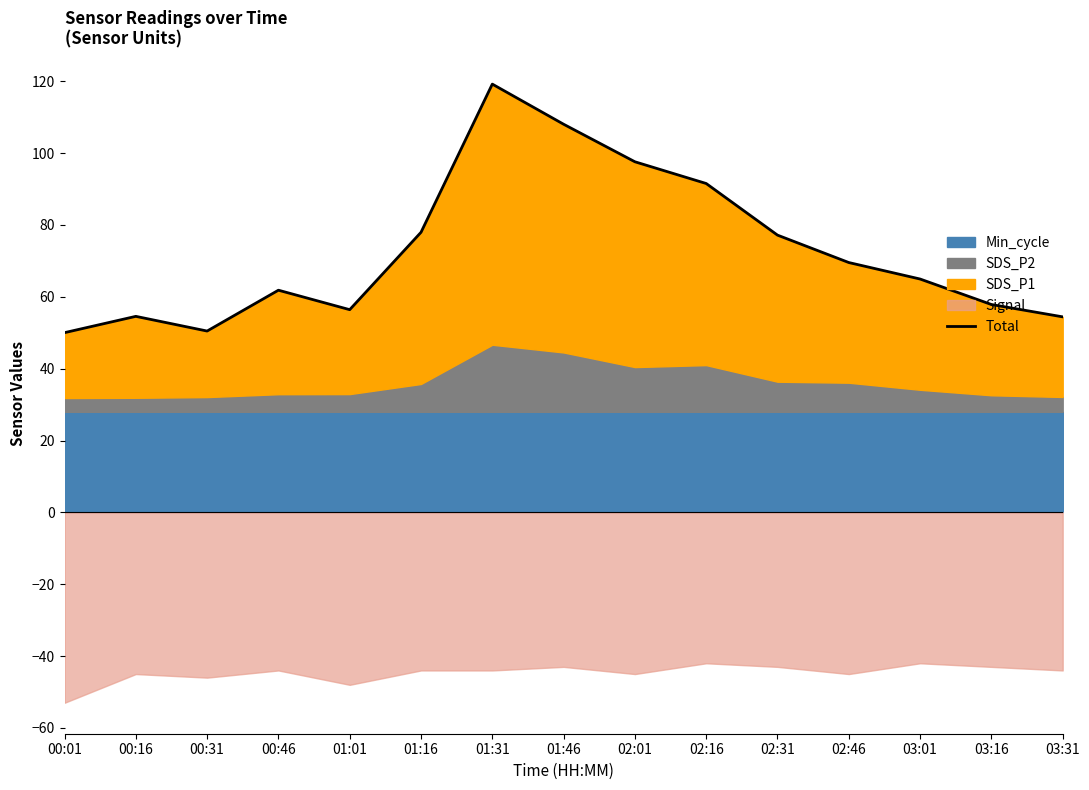

What is the label of the 9th point from the right?

01:31